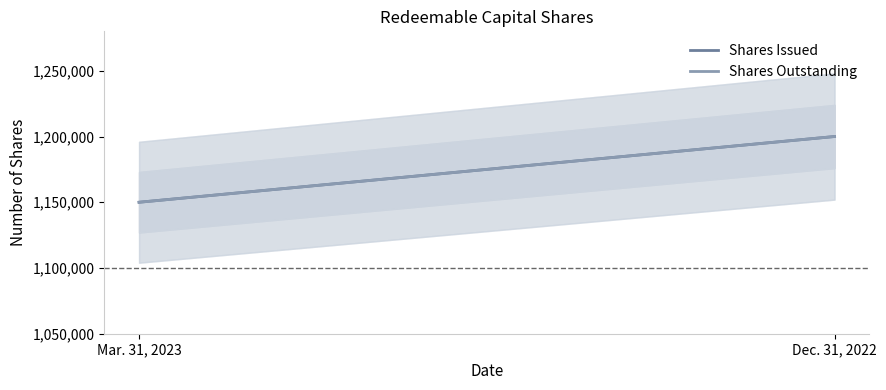

Which series has the largest total across all categories?

Shares Issued